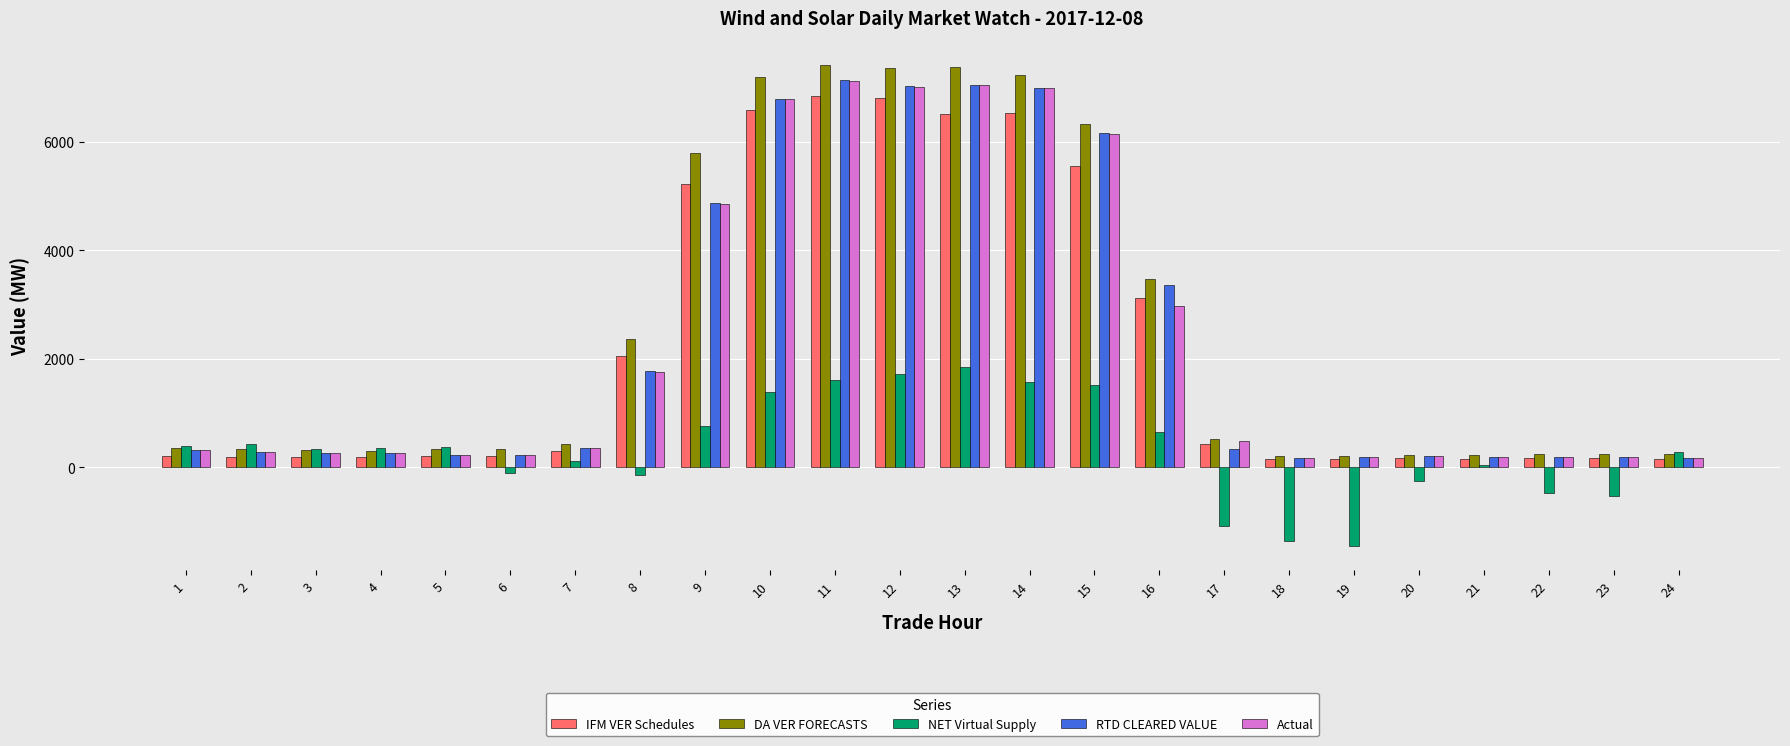

Count the number of categories in the chart.

24